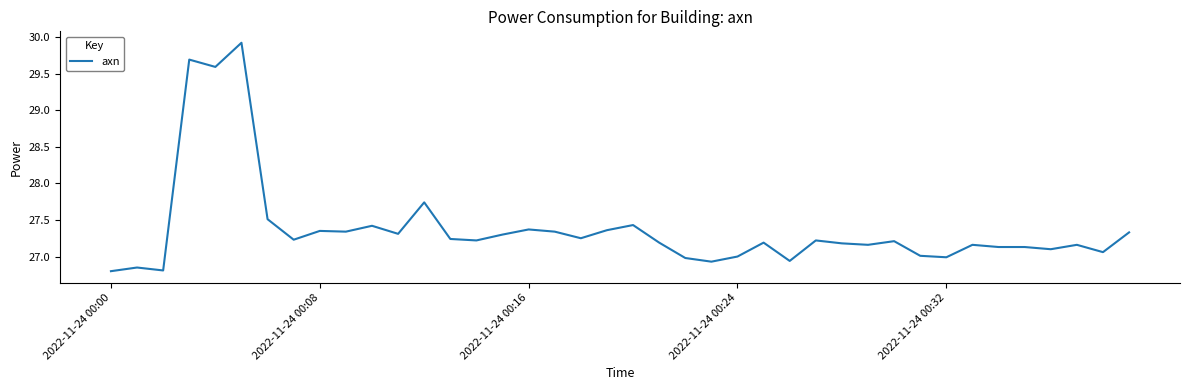

What is the minimum value shown in the chart?

26.8